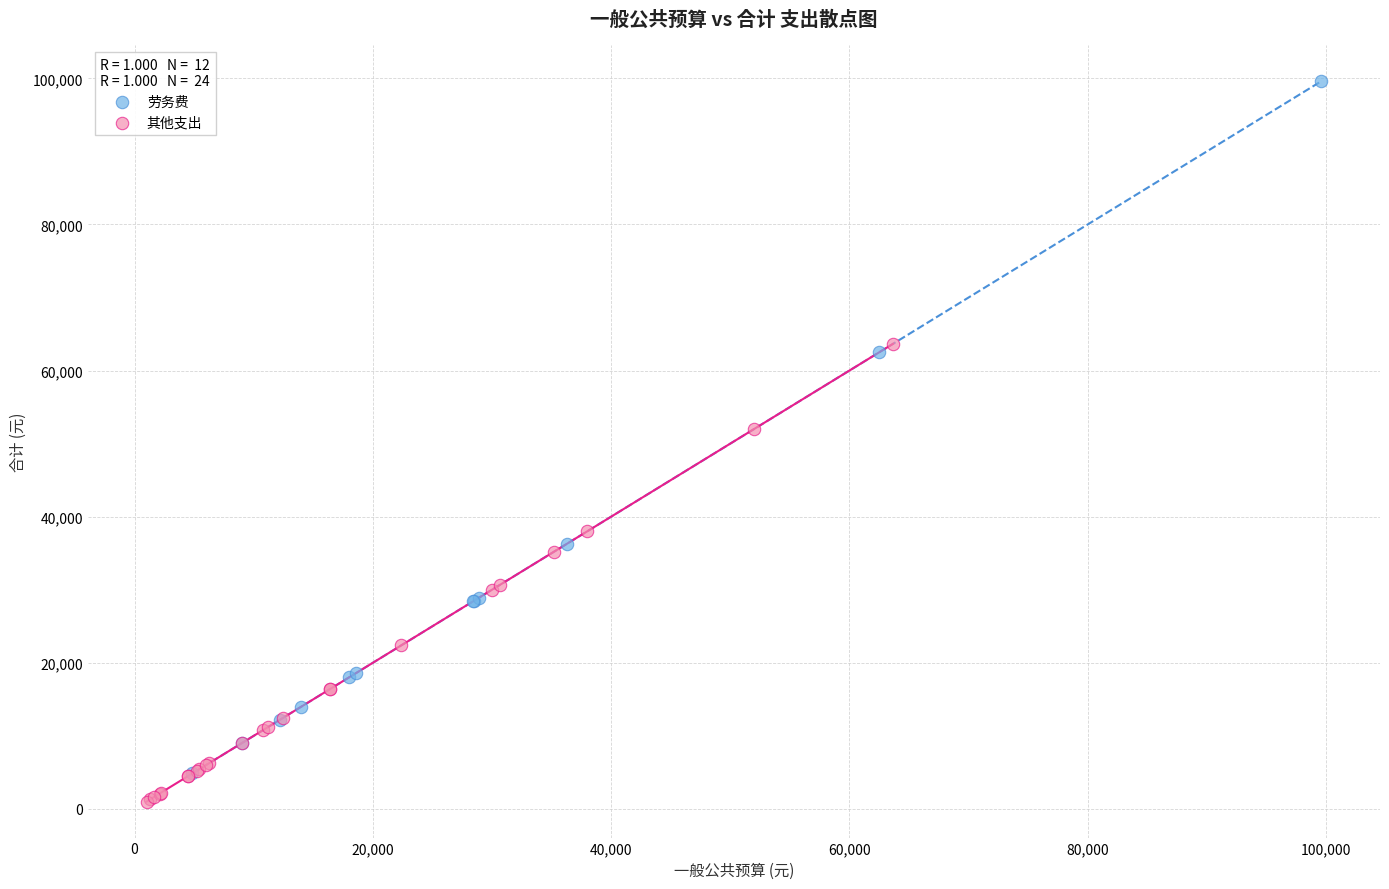

Which series has the largest Y range (max minus min)?

劳务费